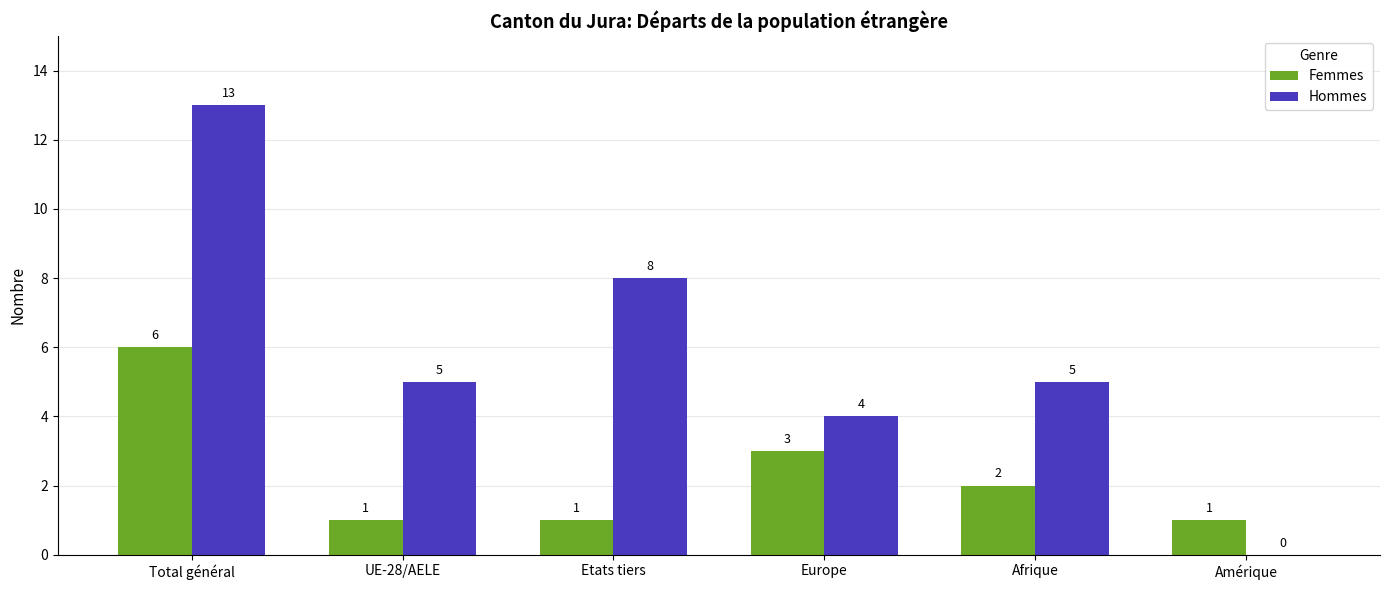

Are the bars grouped side by side (vs. stacked)?

Yes